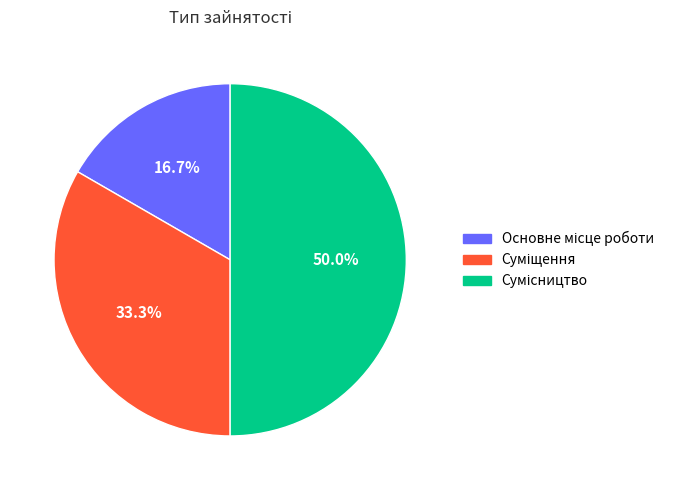

How many slices are in this pie chart?

3